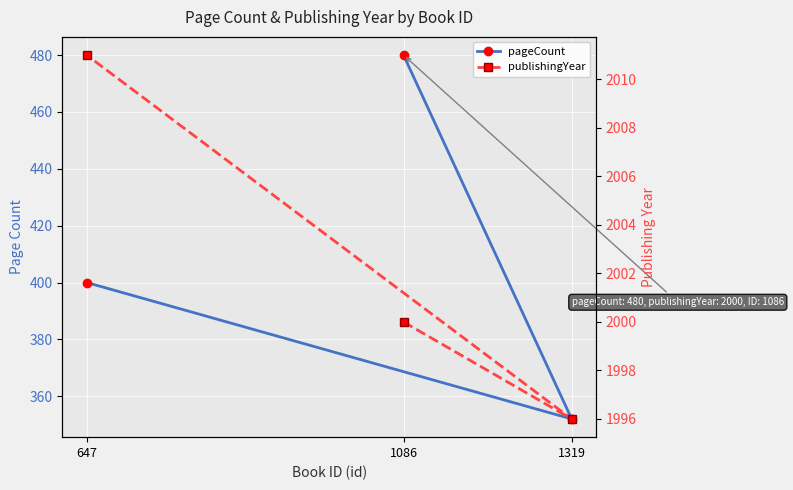

The value of publishingYear at 1319 is 1996. True or false?

True